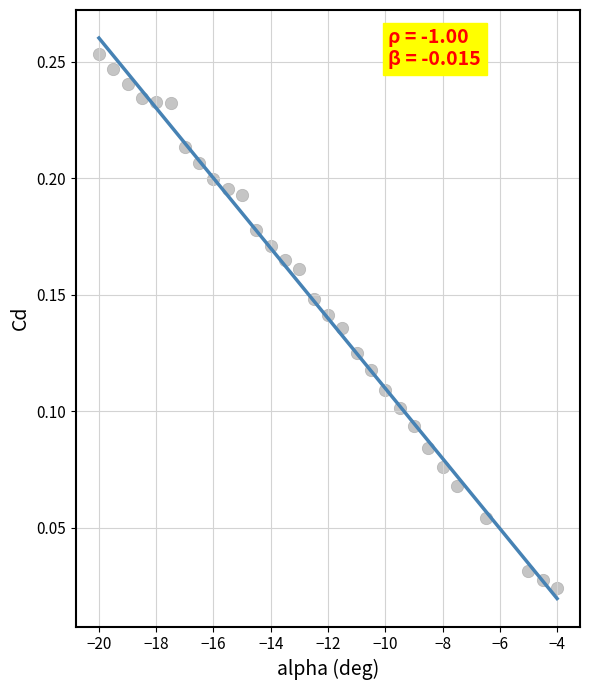

What is the range of X values (max minus min)?

16.0